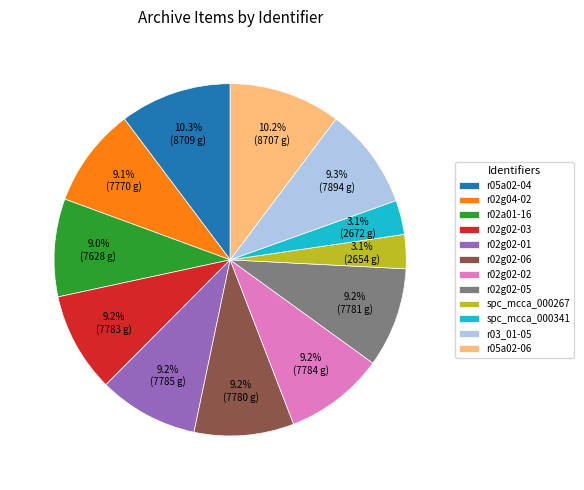

How much of the chart is everything except r05a02-04?

89.7%